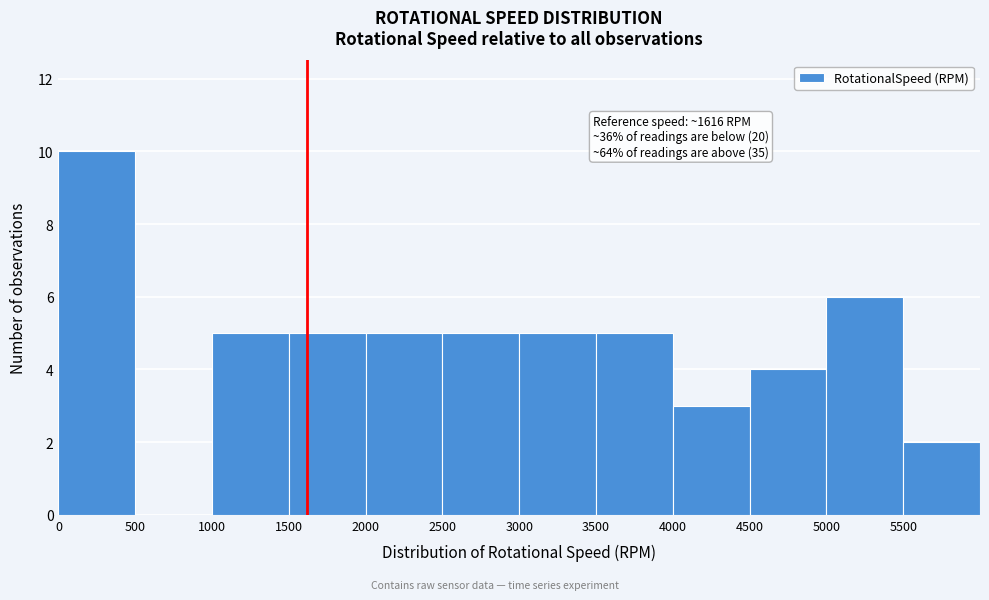

Which range on the x-axis has the tallest bar?

0 to 500